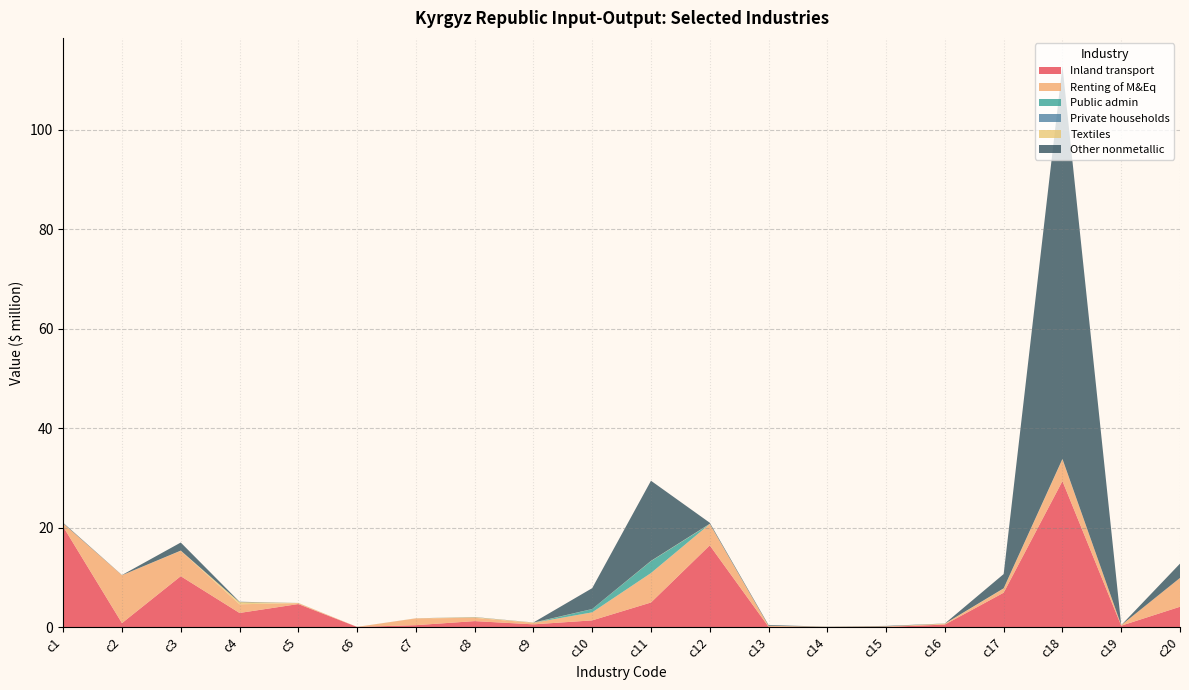

Reading left to right, transcribe all the data shown in this chart.

Inland transport: c1=20.2	c2=0.8	c3=10.2	c4=2.8	c5=4.6	c6=0.0	c7=0.4	c8=1.2	c9=0.6	c10=1.4	c11=5.0	c12=16.4	c13=0.1	c14=0.0	c15=0.0	c16=0.5	c17=6.9	c18=29.4	c19=0.3	c20=4.1
Renting of M&Eq: c1=0.7	c2=9.6	c3=5.1	c4=1.8	c5=0.2	c6=0.0	c7=1.4	c8=0.7	c9=0.3	c10=1.6	c11=5.9	c12=4.3	c13=0.2	c14=0.0	c15=0.1	c16=0.1	c17=0.8	c18=4.4	c19=0.1	c20=5.8
Public admin: c1=0.0	c2=0.0	c3=0.0	c4=0.0	c5=0.0	c6=0.0	c7=0.0	c8=0.0	c9=0.0	c10=0.7	c11=2.4	c12=0.0	c13=0.0	c14=0.0	c15=0.0	c16=0.0	c17=0.0	c18=0.0	c19=0.0	c20=0.0
Private households: c1=0.0	c2=0.0	c3=0.0	c4=0.0	c5=0.0	c6=0.0	c7=0.0	c8=0.0	c9=0.0	c10=0.0	c11=0.0	c12=0.0	c13=0.0	c14=0.0	c15=0.0	c16=0.0	c17=0.0	c18=0.0	c19=0.0	c20=0.0
Textiles: c1=0.0	c2=0.0	c3=0.0	c4=0.4	c5=0.0	c6=0.0	c7=0.0	c8=0.1	c9=0.1	c10=0.0	c11=0.0	c12=0.0	c13=0.0	c14=0.0	c15=0.0	c16=0.0	c17=0.0	c18=0.1	c19=0.0	c20=0.0
Other nonmetallic: c1=0.1	c2=0.0	c3=1.6	c4=0.1	c5=0.0	c6=0.0	c7=0.0	c8=0.0	c9=0.0	c10=4.2	c11=16.1	c12=0.2	c13=0.2	c14=0.0	c15=0.1	c16=0.0	c17=2.9	c18=79.0	c19=0.0	c20=2.9